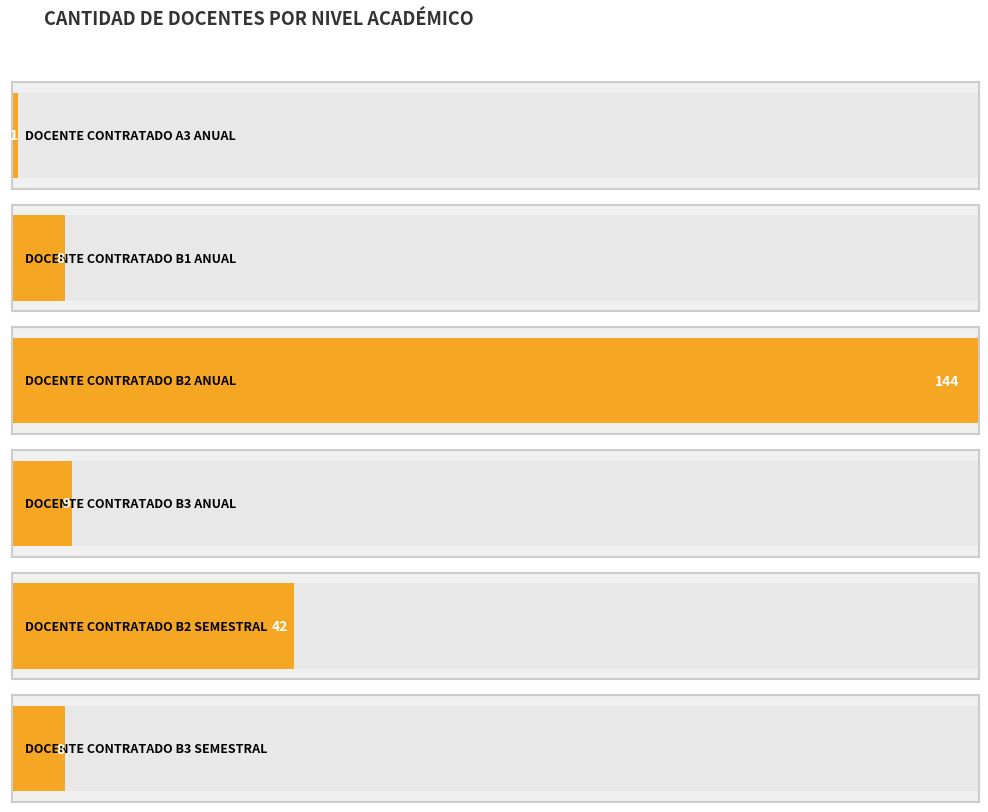

What is the sum of all values?

212